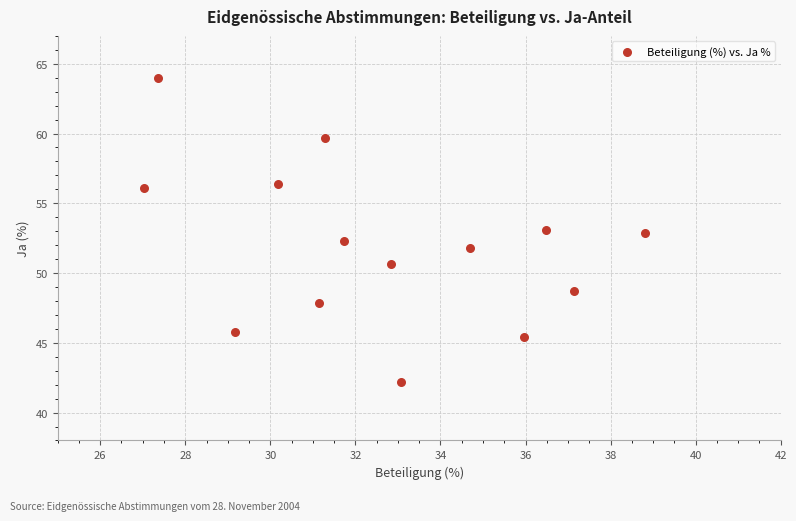

What is the range of Y values (max minus min)?

21.8